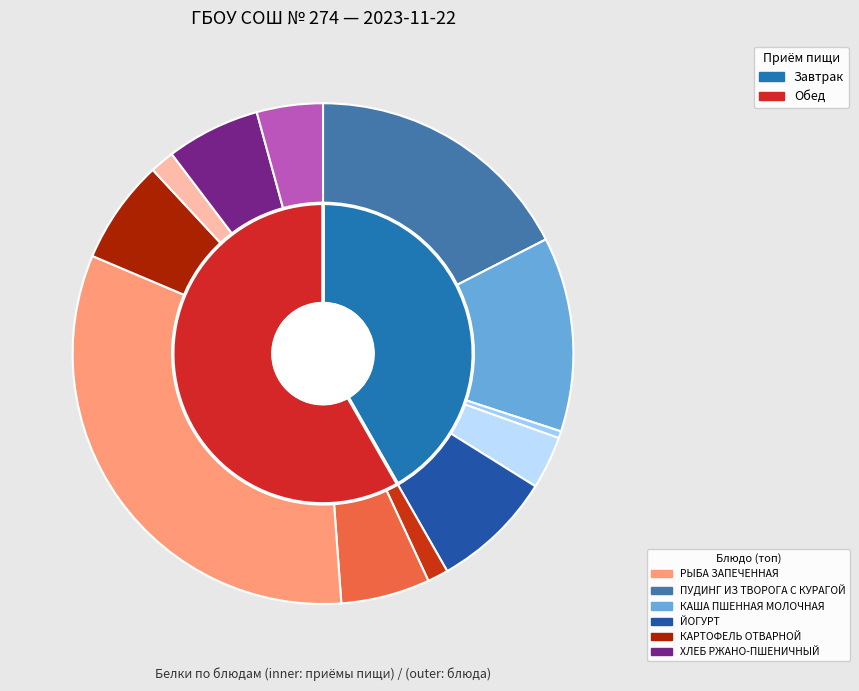

Count the number of slices in the pie.

12